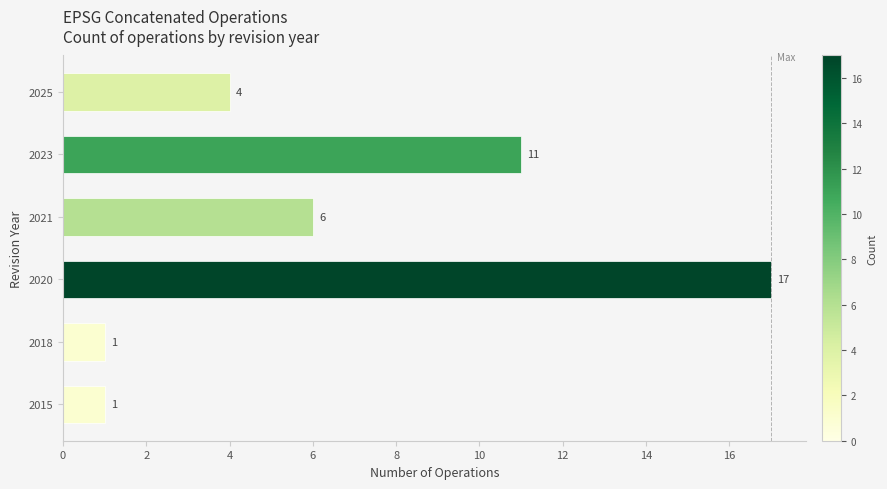

What is the sum of all values?

40